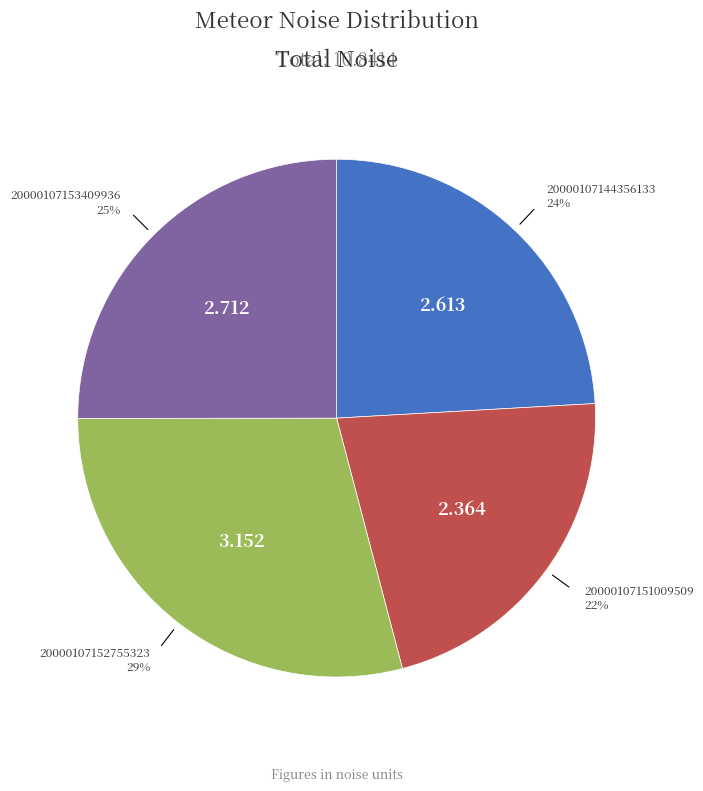

What is the largest slice in the pie chart?

20000107152755323